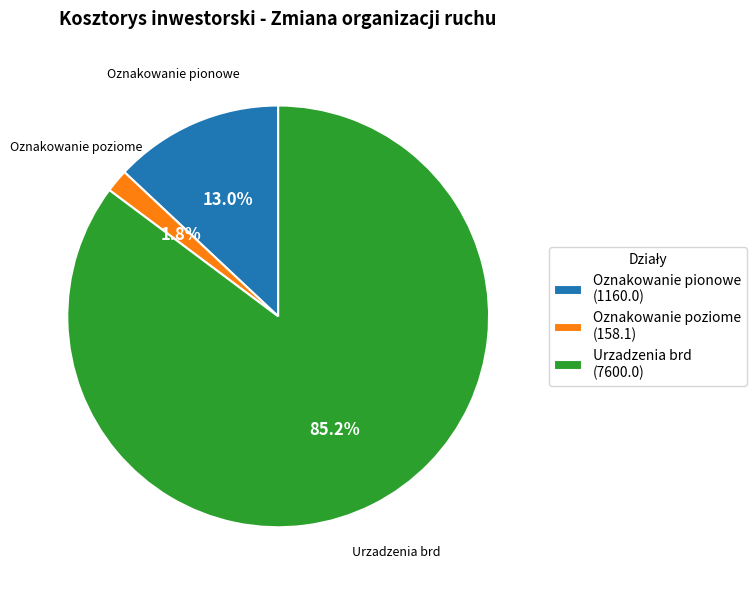

Do Oznakowanie poziome and Urzadzenia brd together represent more than half of the pie?

Yes